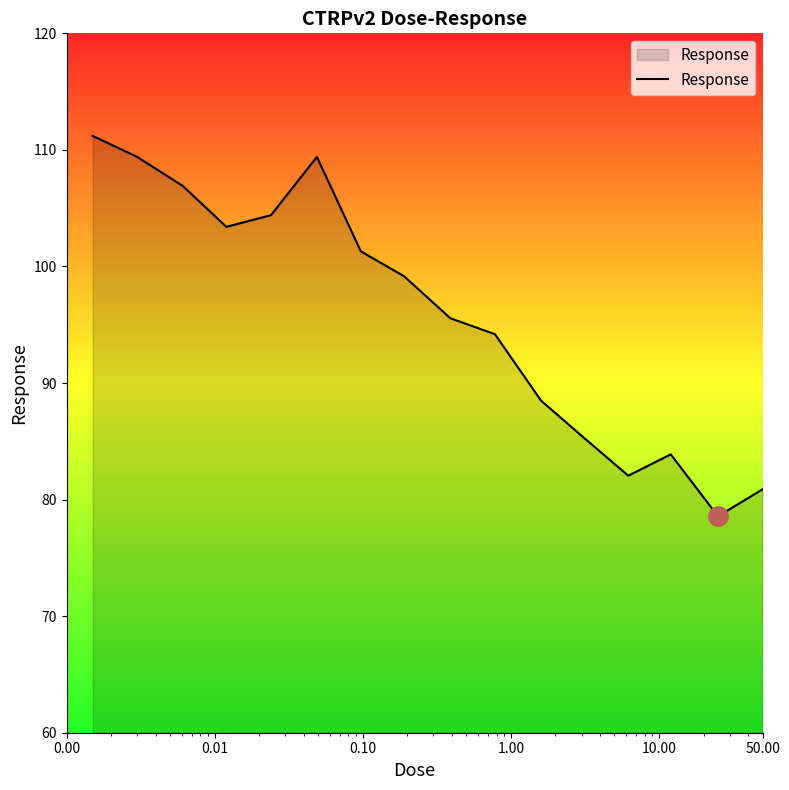

What is the maximum value shown in the chart?

111.2